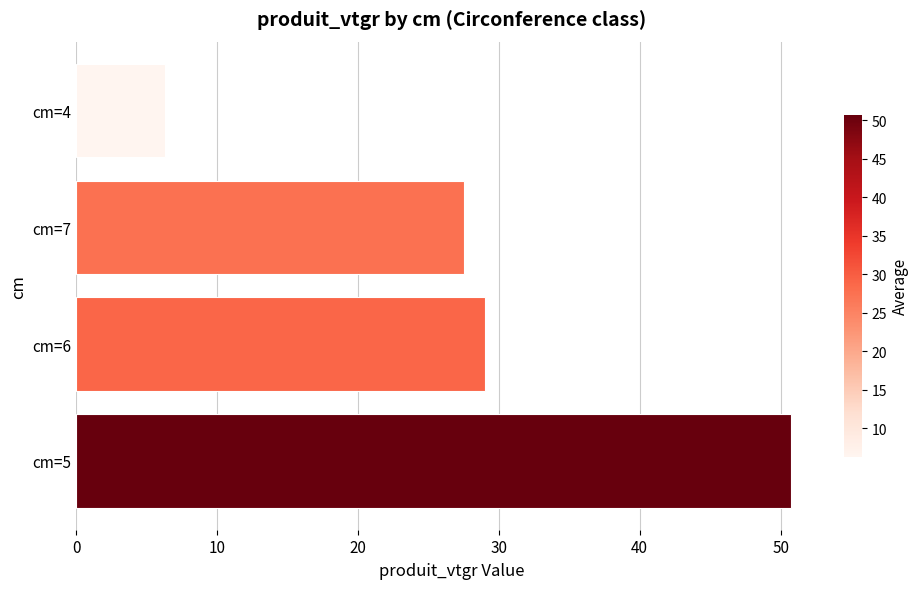

What is the maximum value shown in the chart?

50.7